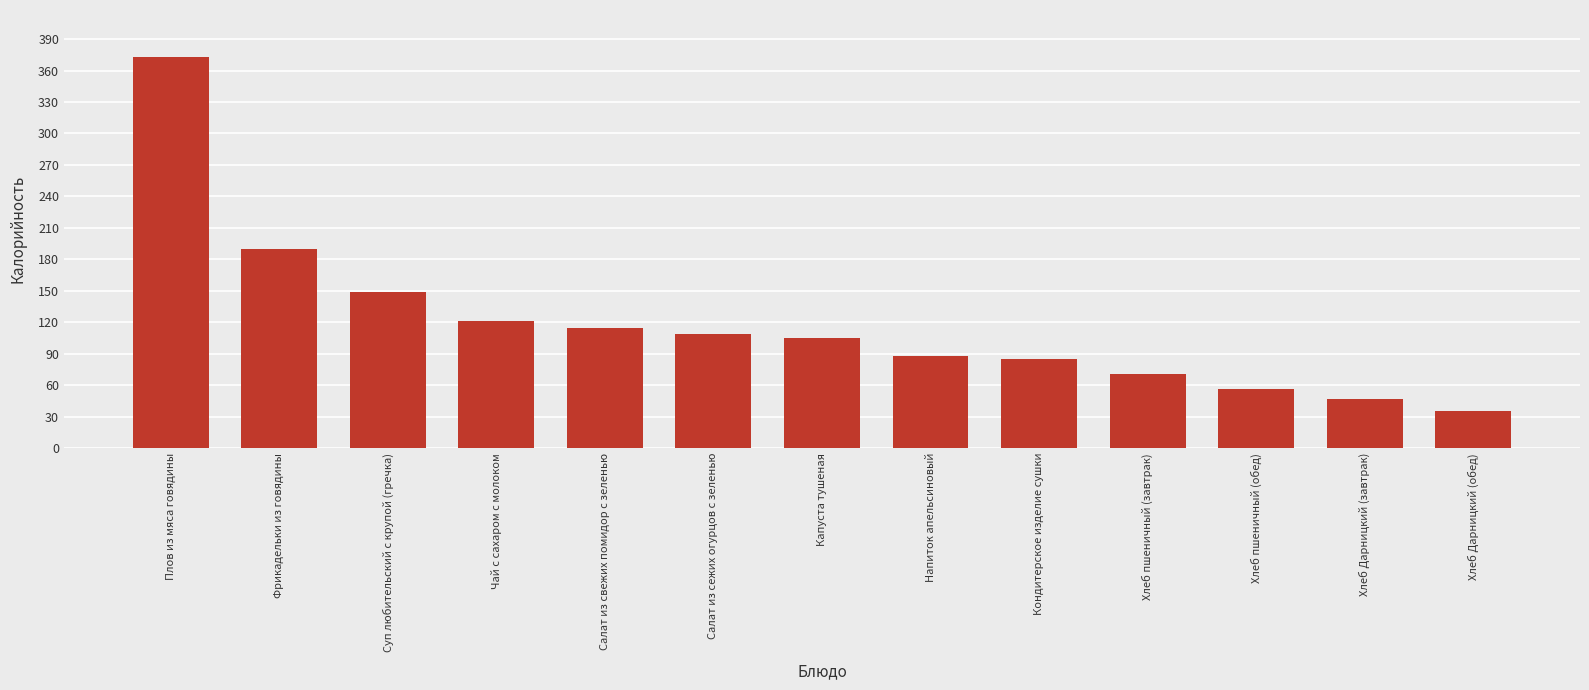

What is the value of the 7th bar from the left?

105